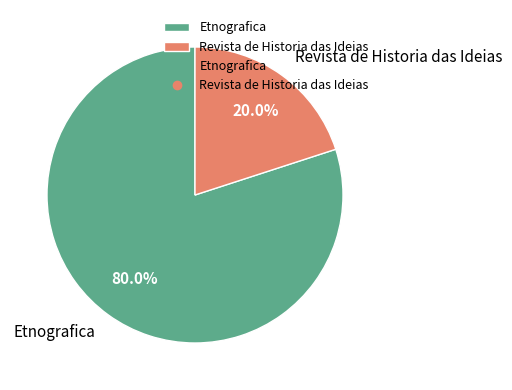

How many segments does this pie chart have?

2